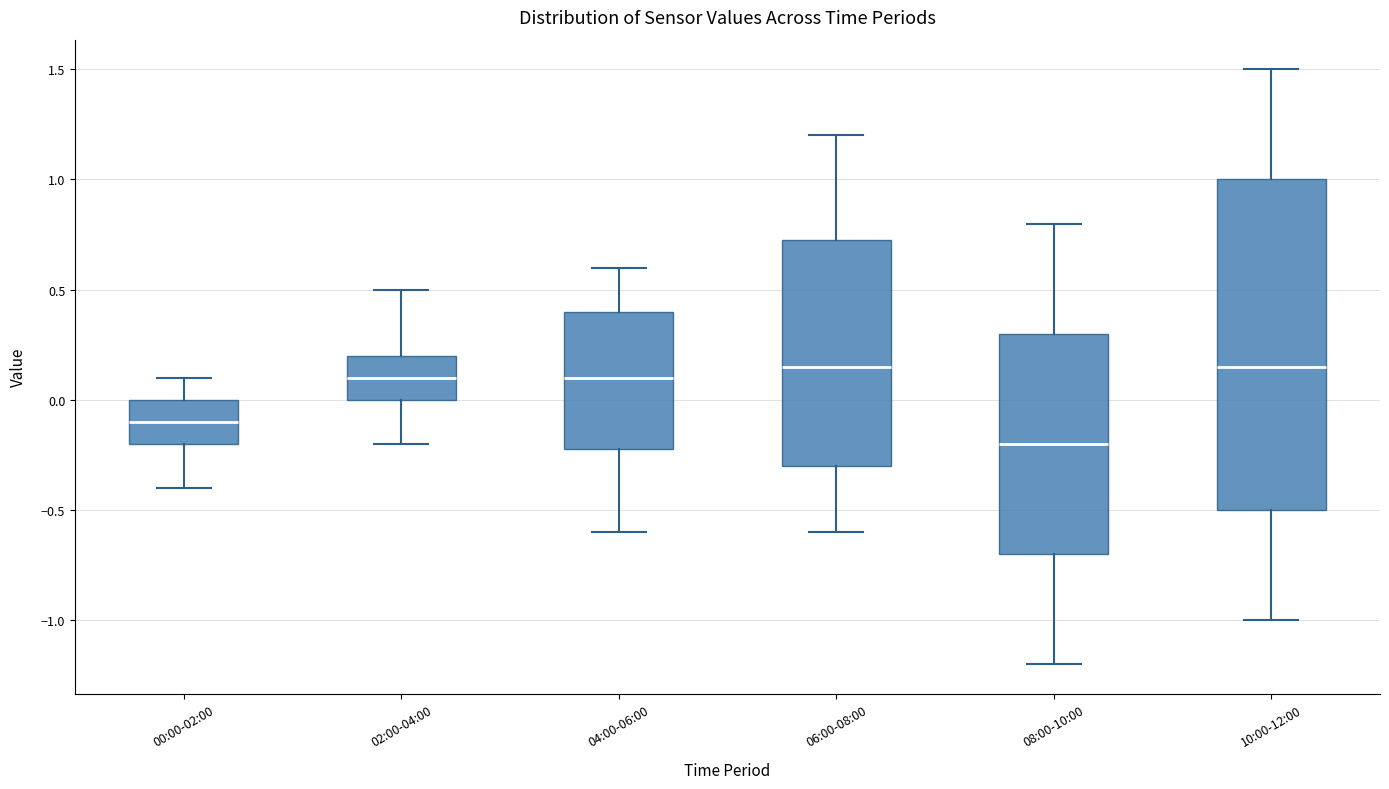

Reading left to right, read every box against the y-axis: the position of its median line, the range the box covers, and the ends of its whiskers. The values are not printed on the chart, so give them approximately, as read against the axis.

00:00-02:00: median -0.10, box -0.20 to 0.00, whiskers -0.40 to 0.10
02:00-04:00: median 0.10, box 0.00 to 0.20, whiskers -0.20 to 0.50
04:00-06:00: median 0.10, box -0.20 to 0.40, whiskers -0.60 to 0.60
06:00-08:00: median 0.15, box -0.30 to 0.75, whiskers -0.60 to 1.20
08:00-10:00: median -0.20, box -0.70 to 0.30, whiskers -1.20 to 0.80
10:00-12:00: median 0.15, box -0.50 to 1.00, whiskers -1.00 to 1.50